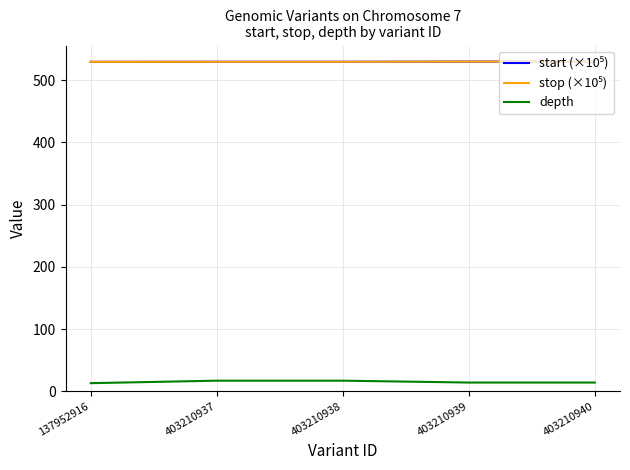

What is the approximate value of depth at 137952916?

13.0